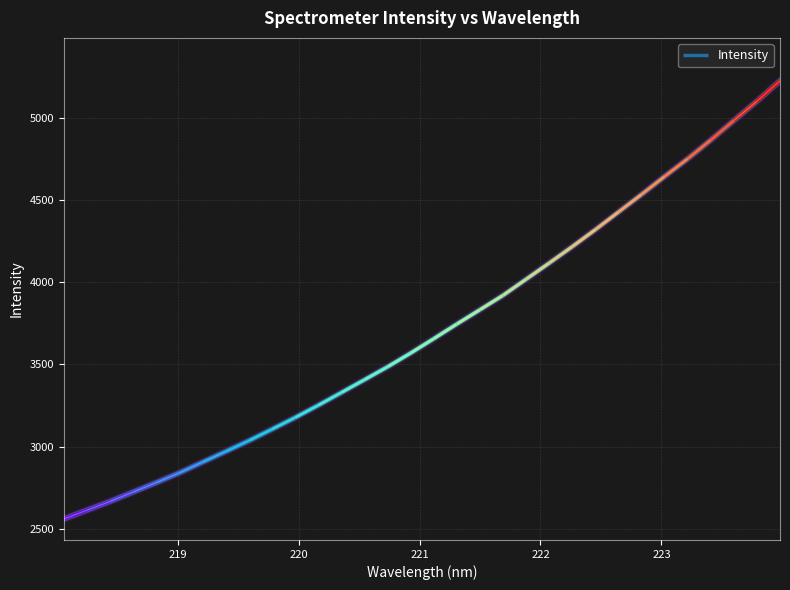

List the labels in order of value, largest first.

223.9802, 223.7895, 223.5987, 223.408, 223.2172, 223.0264, 222.8355, 222.6447, 222.4538, 222.263, 222.0721, 221.8812, 221.6902, 221.4993, 221.3083, 221.1174, 220.9264, 220.7354, 220.5444, 220.3533, 220.1623, 219.9712, 219.7801, 219.589, 219.3979, 219.2067, 219.0156, 218.8244, 218.6332, 218.442, 218.2508, 218.0596